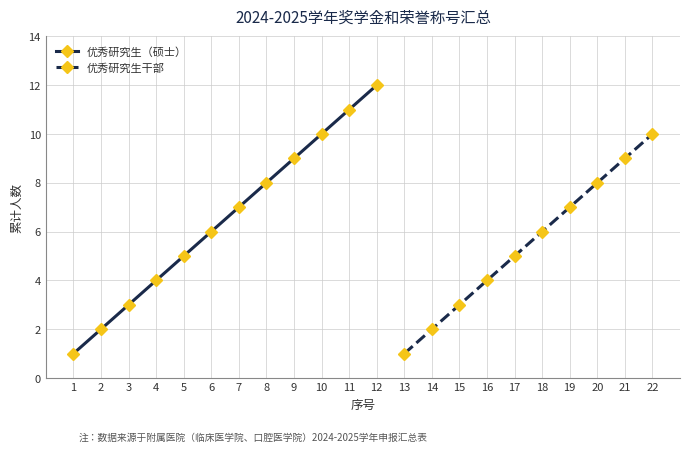

True or false: 优秀研究生干部 has more than 1 interior local peaks.

False